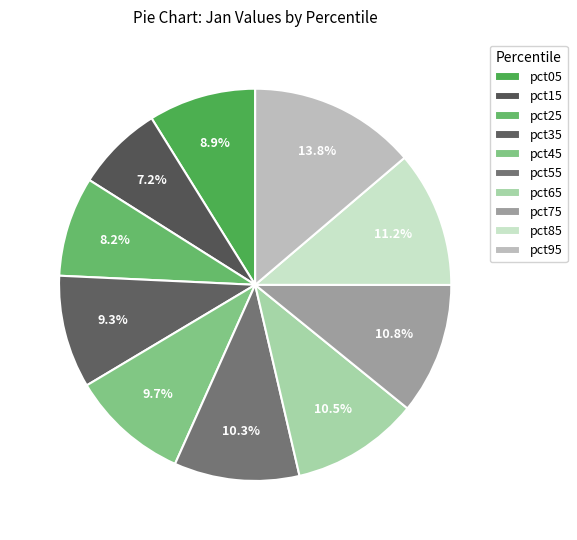

Combined, do pct15 and pct55 account for over 50%?

No